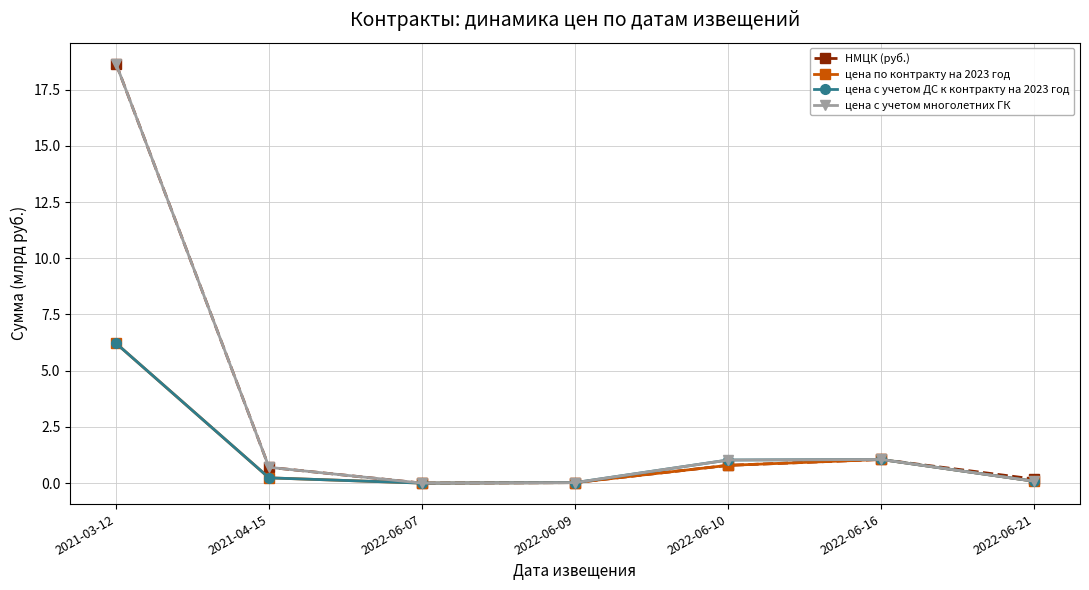

What is the label of the 3rd point from the right?

2022-06-10